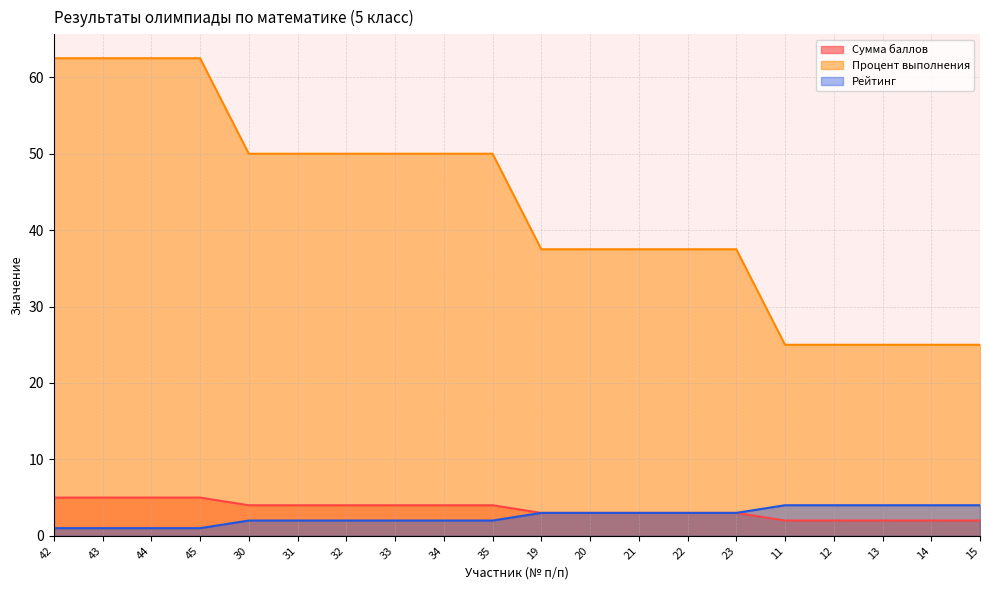

At which label does Рейтинг first exceed 3?

11